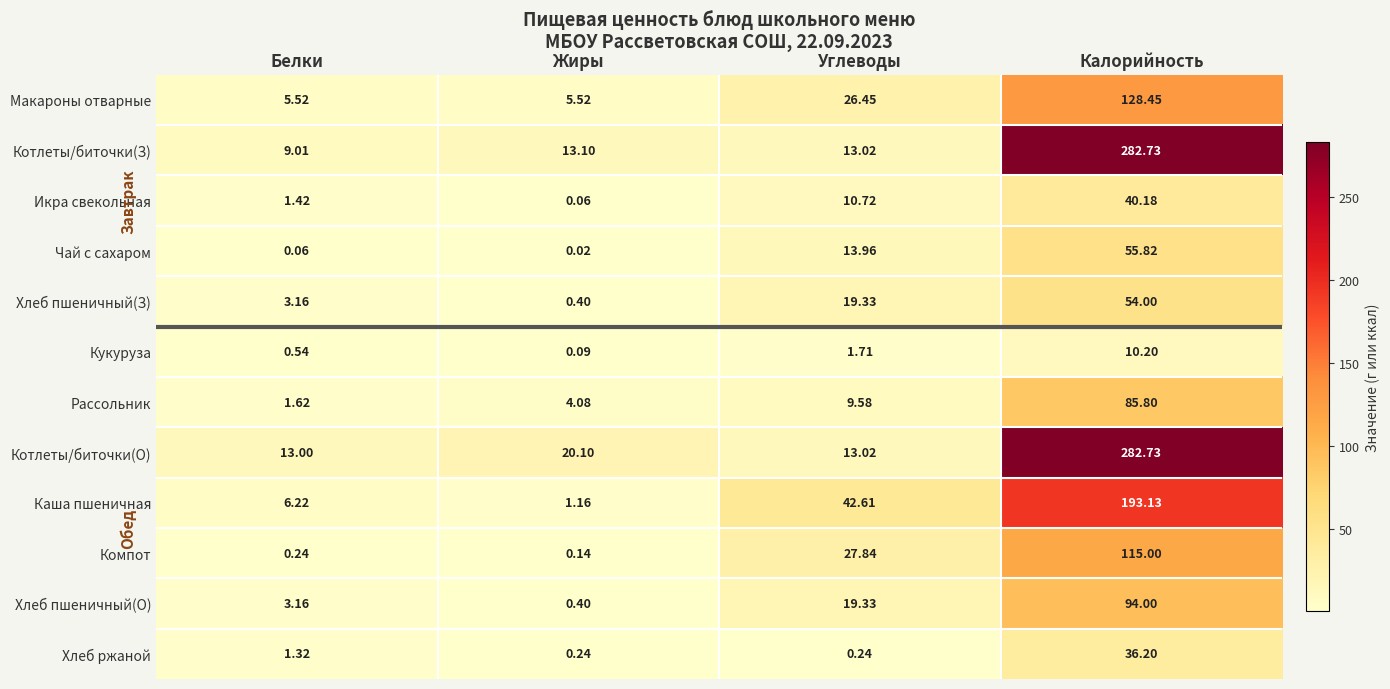

Which series has the largest total across all categories?

Котлеты/биточки(О)